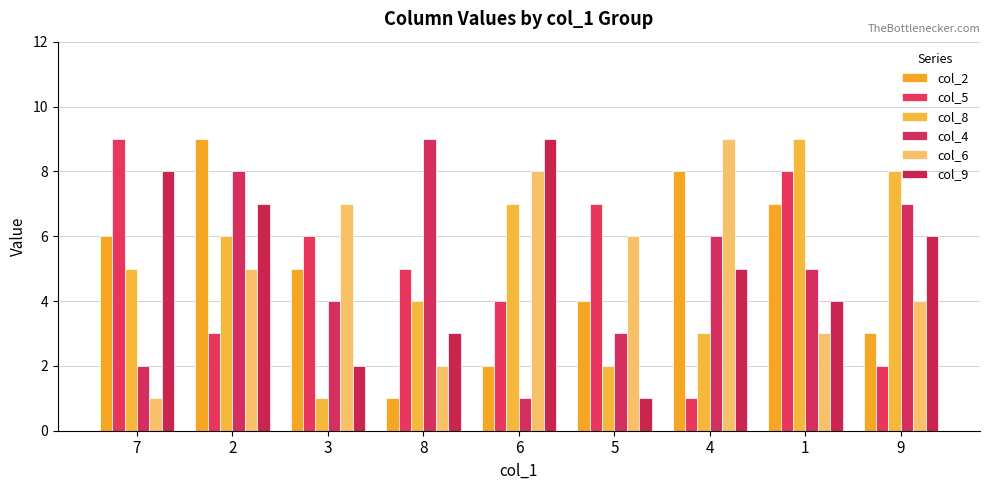

At which category is the sum across all series the highest?

2